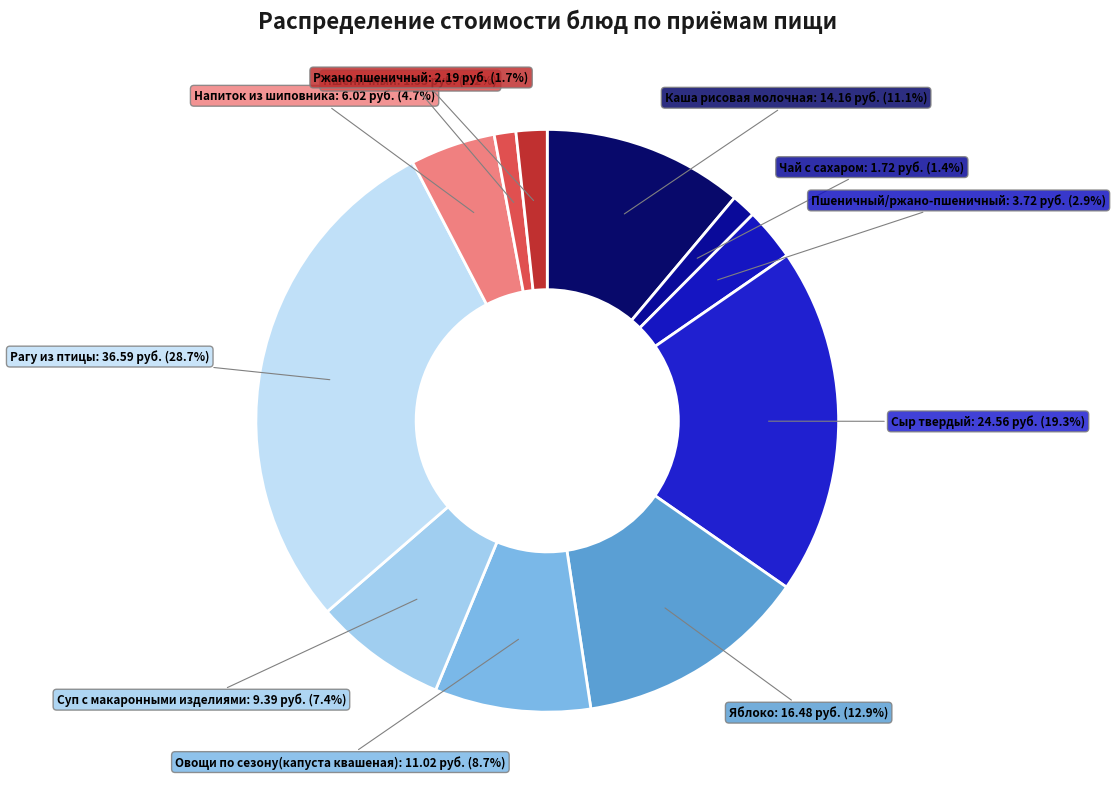

True or false: Напиток из шиповника accounts for 13% of the total.

False